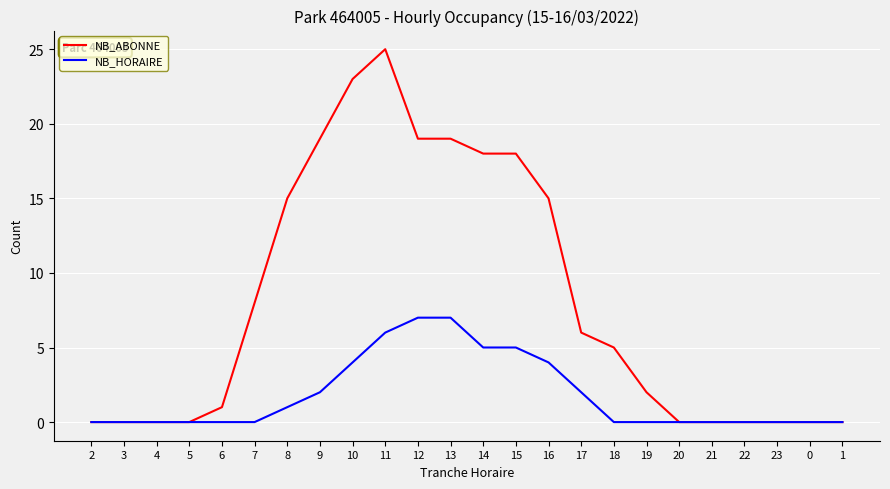

How many lines are shown in the chart?

2